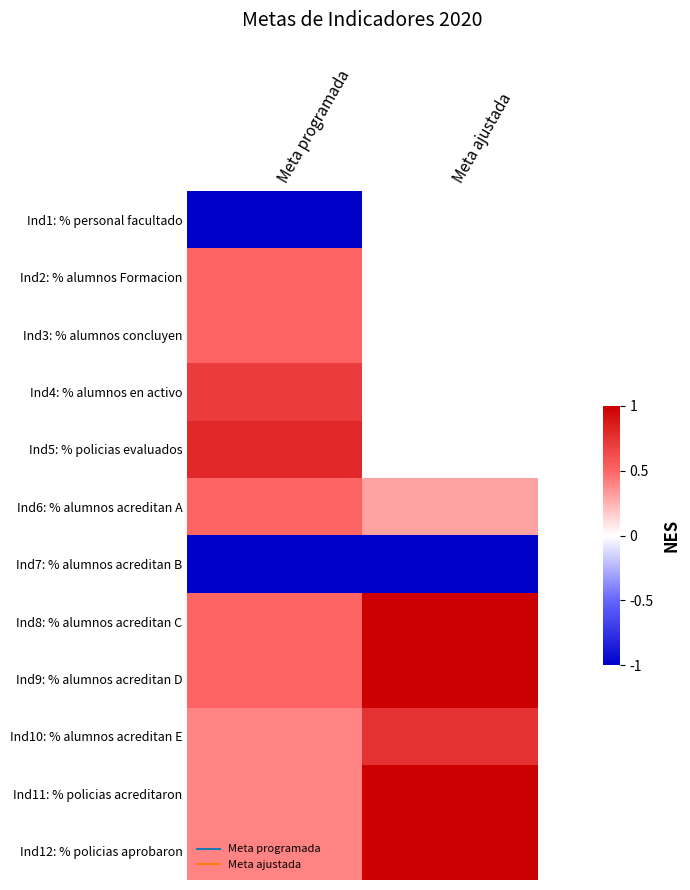

Rank the series by their maximum value, from highest to lowest.

Ind8: % alumnos acreditan C, Ind9: % alumnos acreditan D, Ind11: % policias acreditaron, Ind12: % policias aprobaron, Ind5: % policias evaluados, Ind10: % alumnos acreditan E, Ind4: % alumnos en activo, Ind2: % alumnos Formacion, Ind3: % alumnos concluyen, Ind6: % alumnos acreditan A, Ind1: % personal facultado, Ind7: % alumnos acreditan B